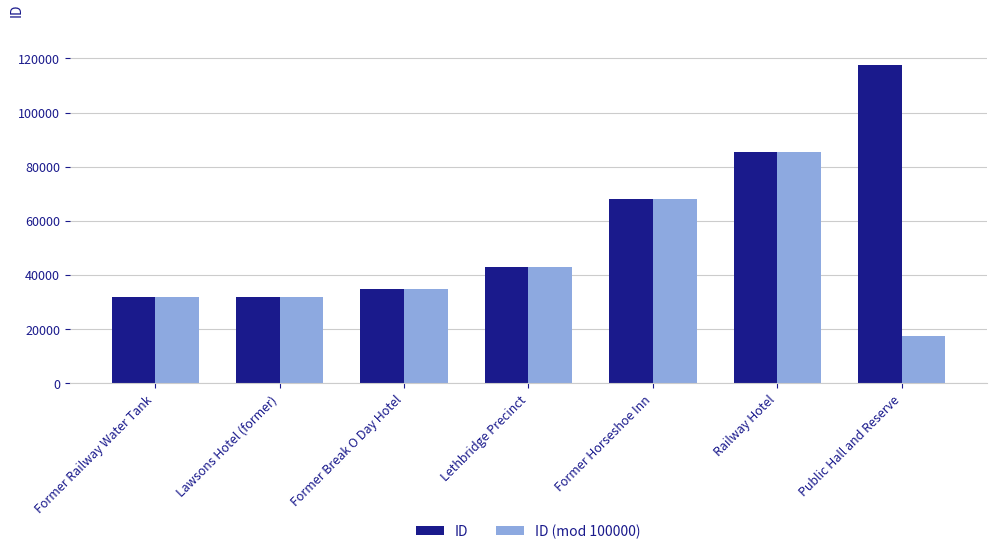

Which series has the largest range (max minus min)?

ID